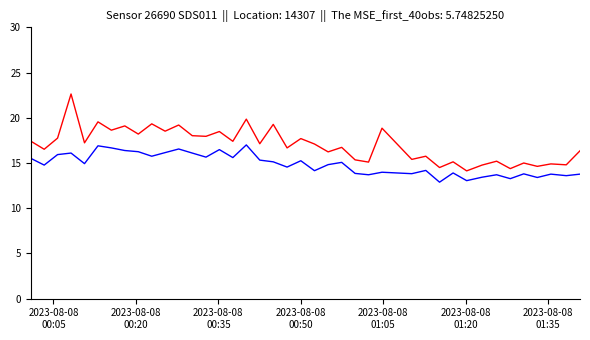

What is the minimum value shown in the chart?

12.9